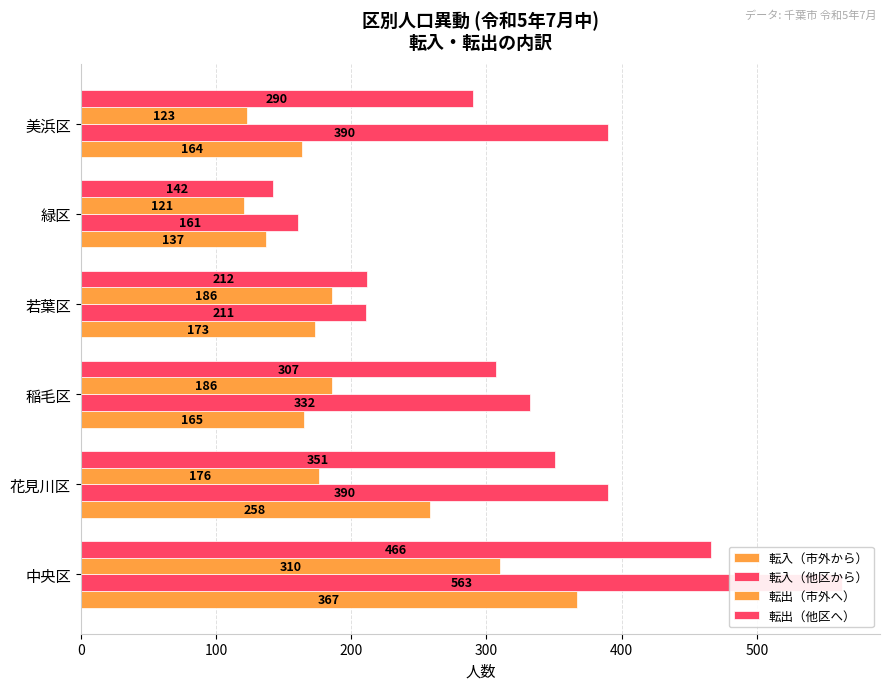

List the series in order of their overall mean, highest first.

転入（他区から）, 転出（他区へ）, 転入（市外から）, 転出（市外へ）